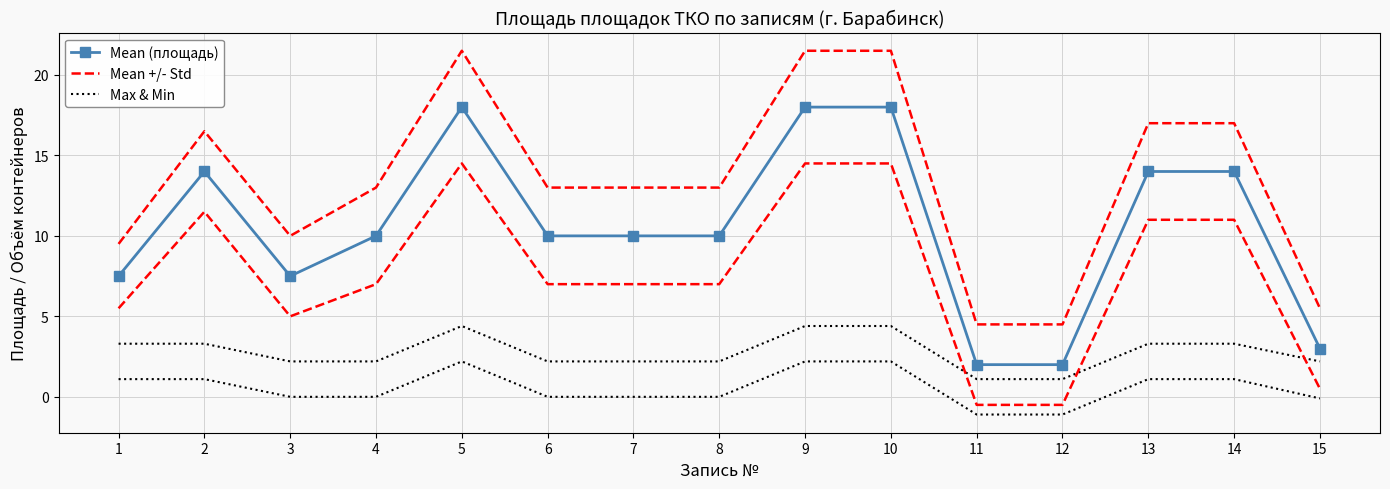

At which category is the sum across all series the highest?

5